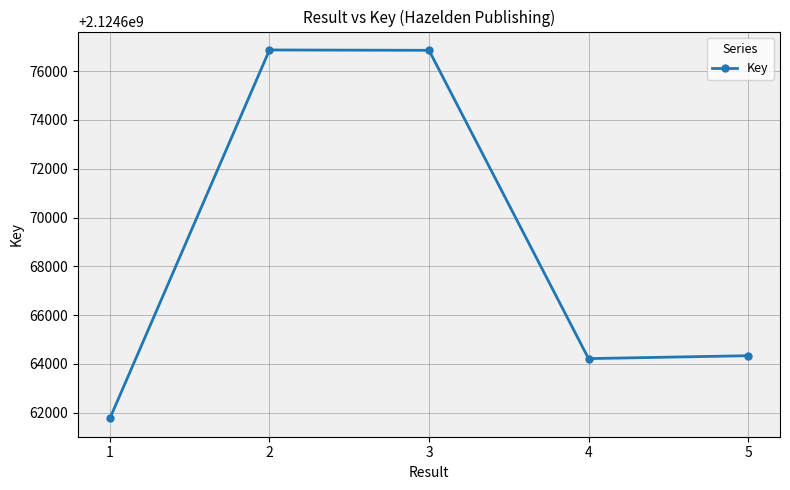

At which category does the data reach its first local valley?

4